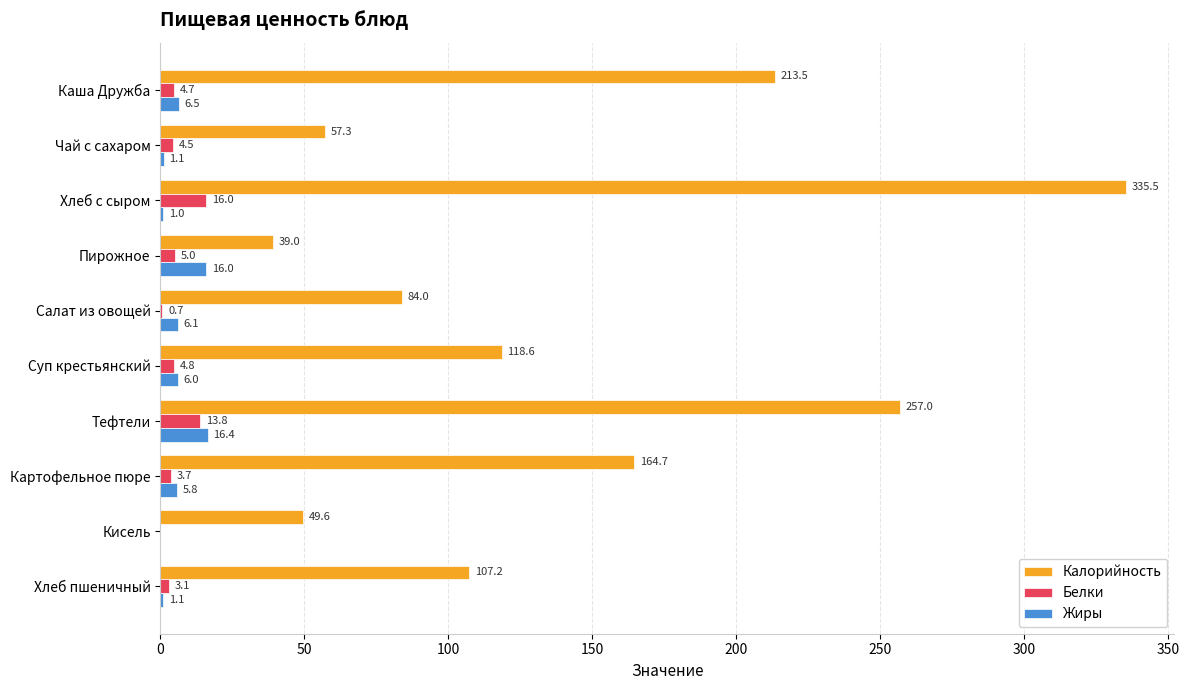

Between Каша Дружба and Картофельное пюре, which series saw the biggest shift?

Калорийность